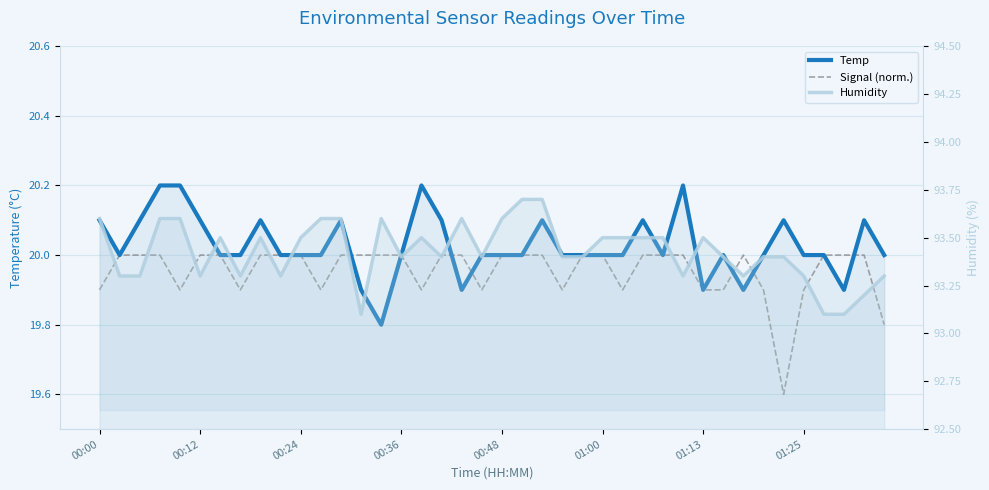

List the series in order of their peak value, highest first.

Humidity, Temp, Signal (norm.)